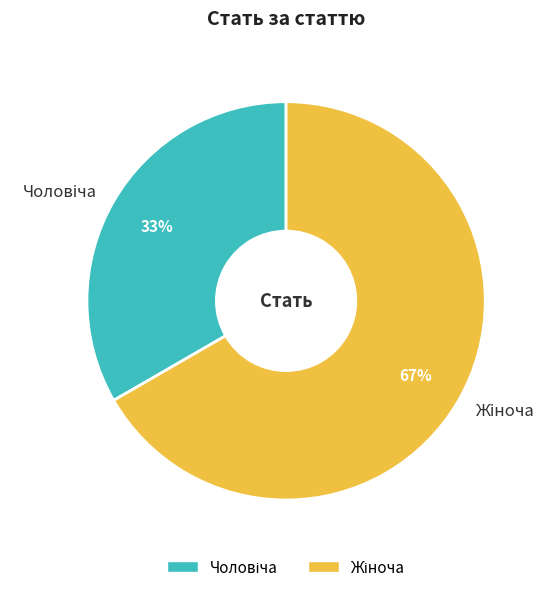

Does any single category account for the majority?

Yes